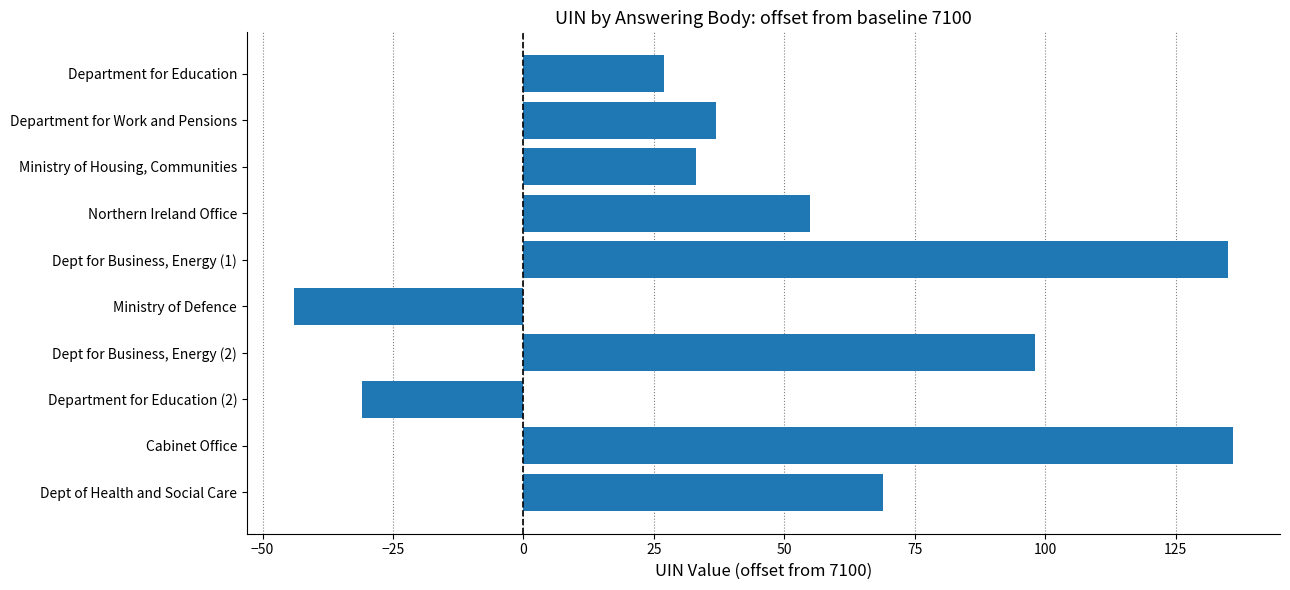

The chart shows a value of 33 at Ministry of Housing, Communities. True or false?

True